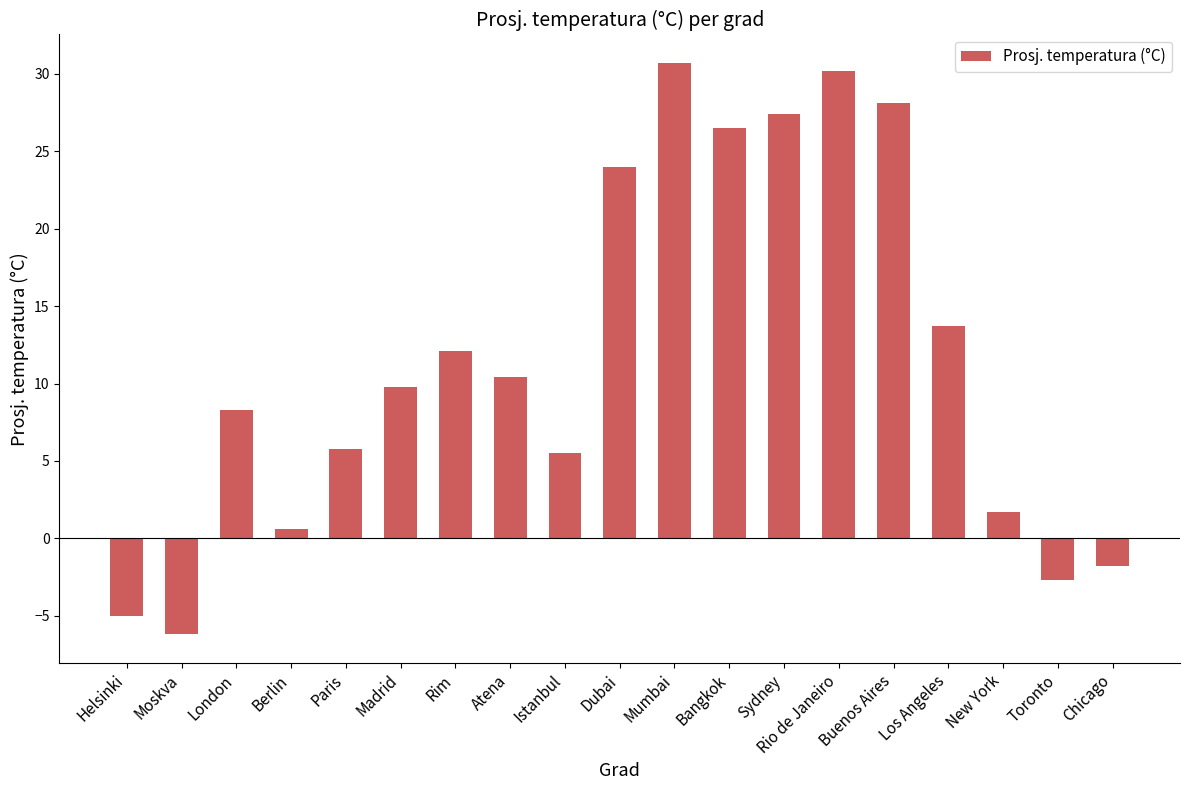

What is the sum of the values at Rim and Paris?

17.9